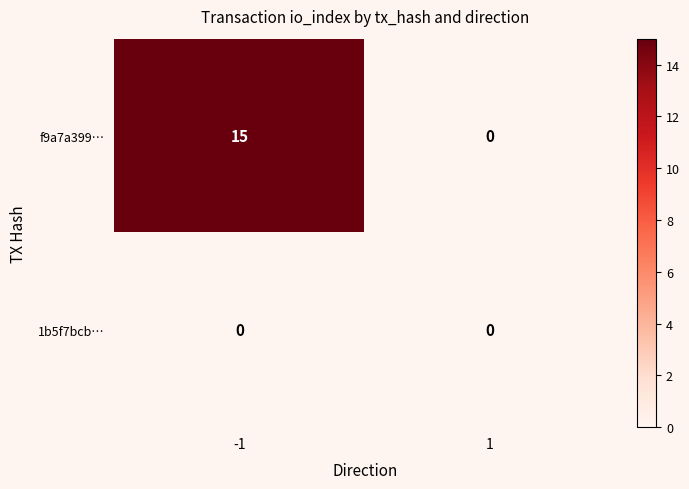

Is it true that 1b5f7bcb… equals 0 at 1?

True